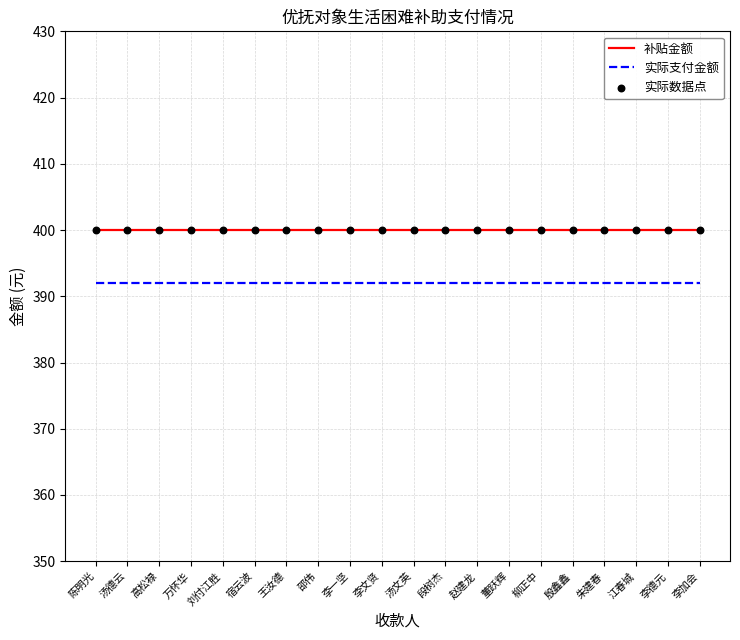

What is the highest value of the 实际支付金额 series?

392